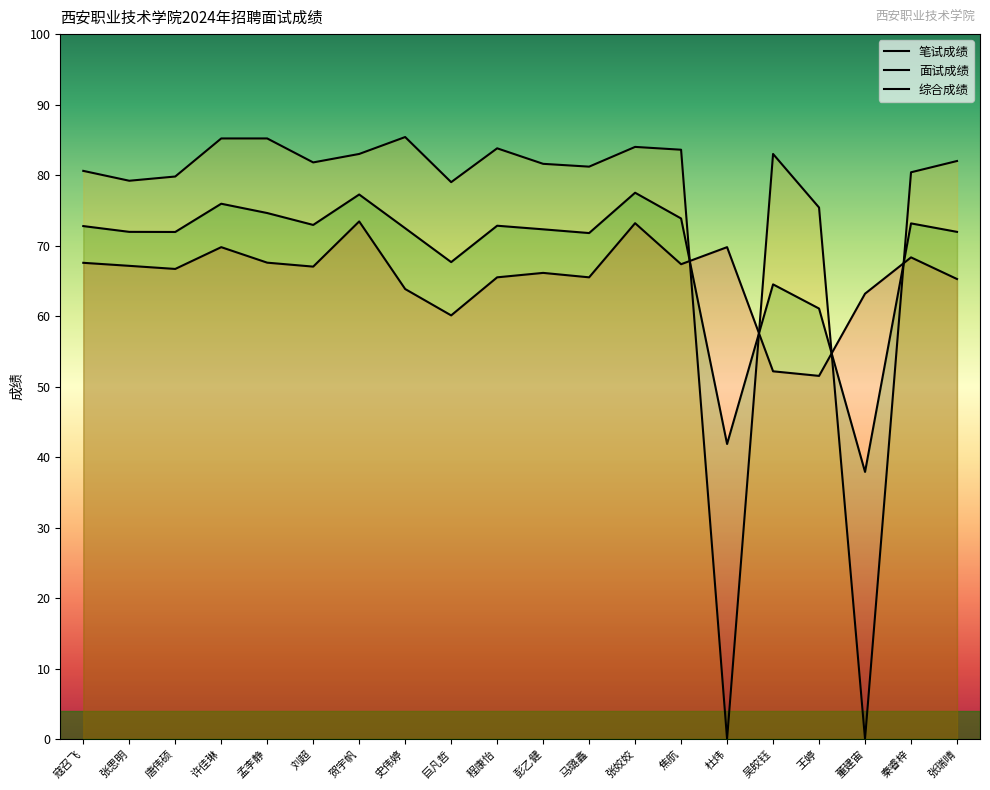

The 笔试成绩 series shows 17.2 at 张思明. True or false?

False